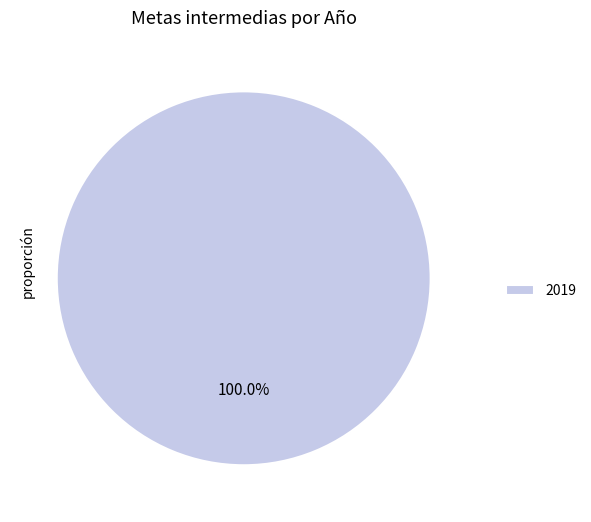

Rank the categories by value from lowest to highest.

2019